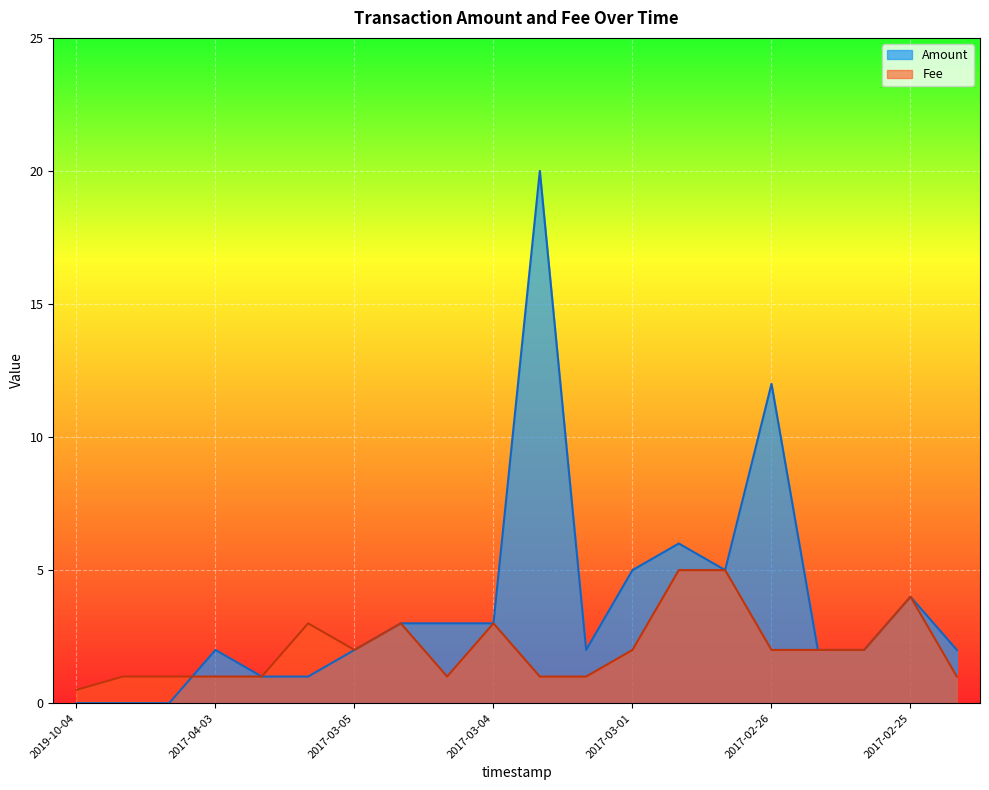

Is the value of Amount at 2017-12-29 greater than the value of Fee at 2019-10-04?

No